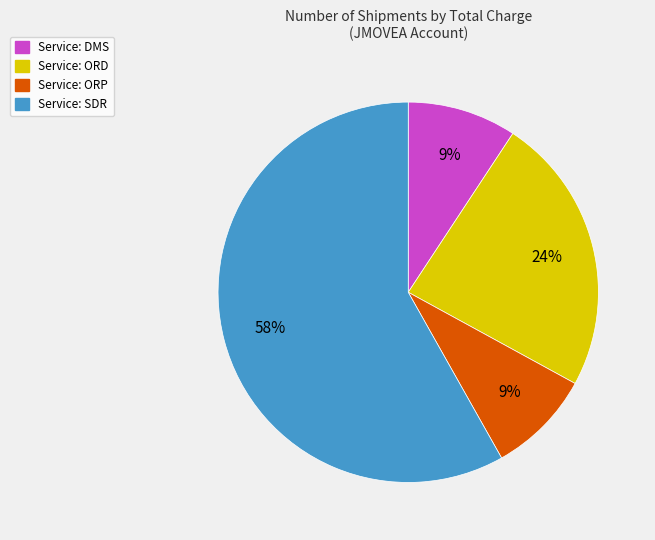

Is there any slice that represents more than half of the pie?

Yes